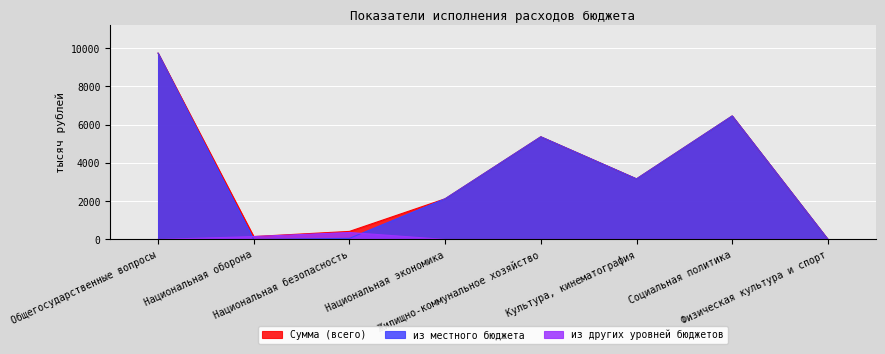

Rank the series at Национальная безопасность from lowest to highest value.

из местного бюджета, из других уровней бюджетов, Сумма (всего)